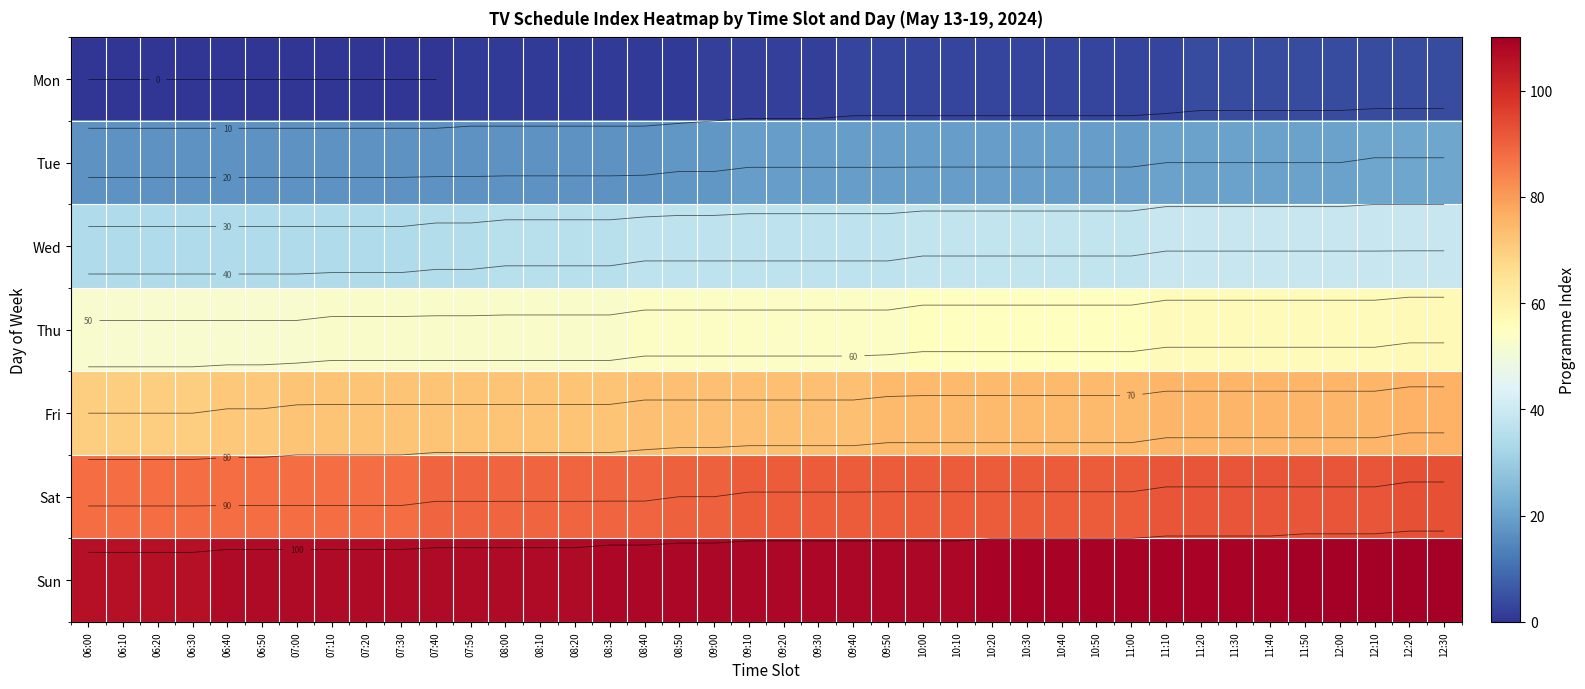

Is the value of Mon at 10:40 greater than the value of Fri at 09:30?

No